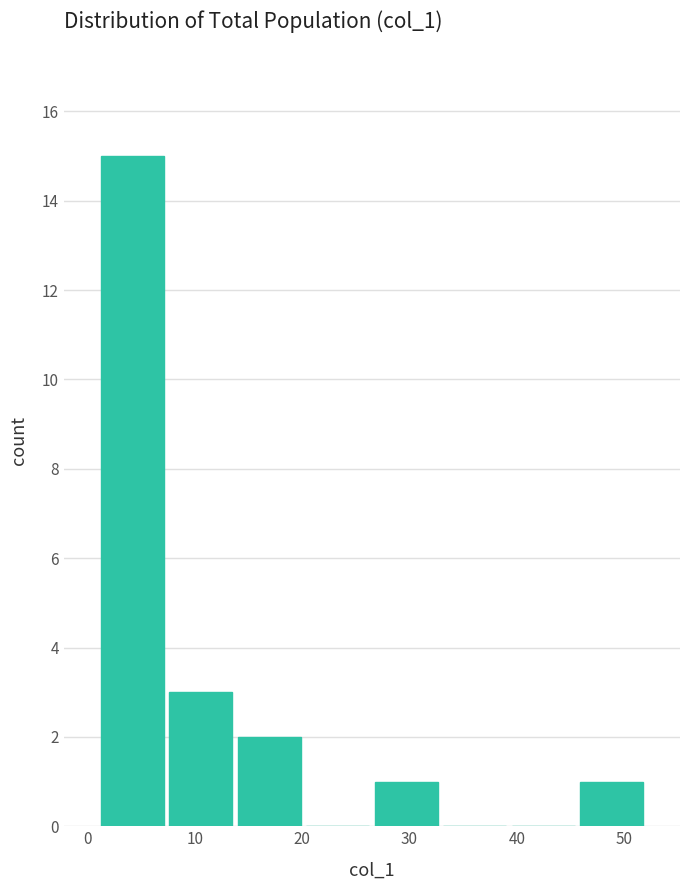

Reading left to right, transcribe this chart: for each bar, give the range it covers on the x-axis and its height. Neither the bar edges nor the heights are printed on the chart, so give them approximately, as read against the axes.

1 to 7: 15
7 to 14: 3
14 to 20: 2
20 to 27: 0
27 to 33: 1
33 to 39: 0
39 to 46: 0
46 to 52: 1